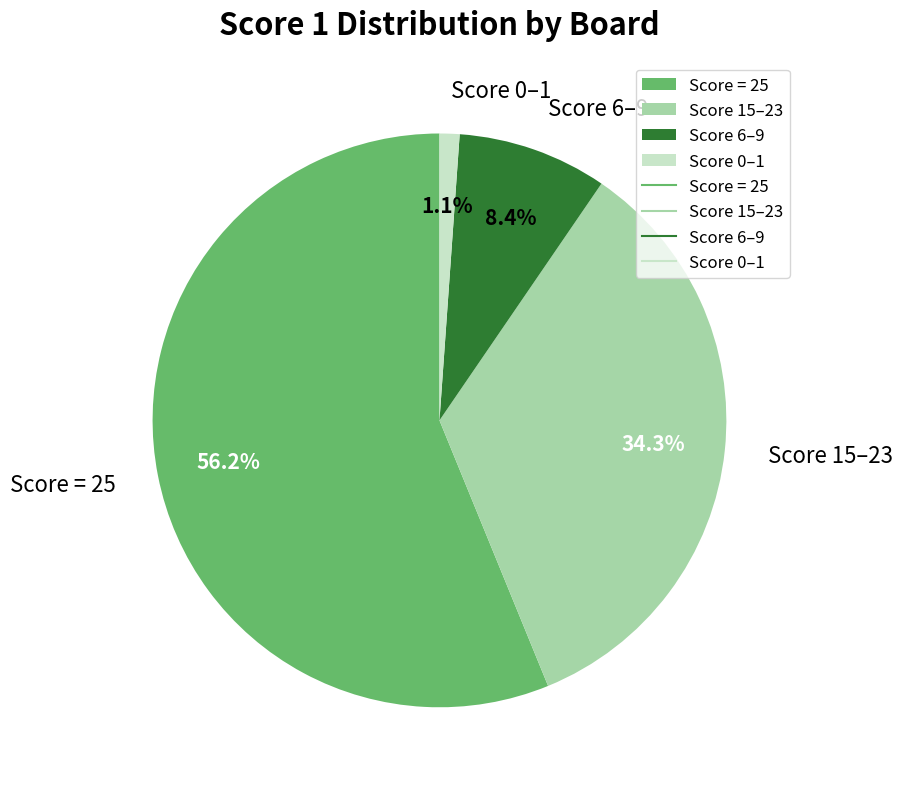

Is there any slice that represents more than half of the pie?

Yes